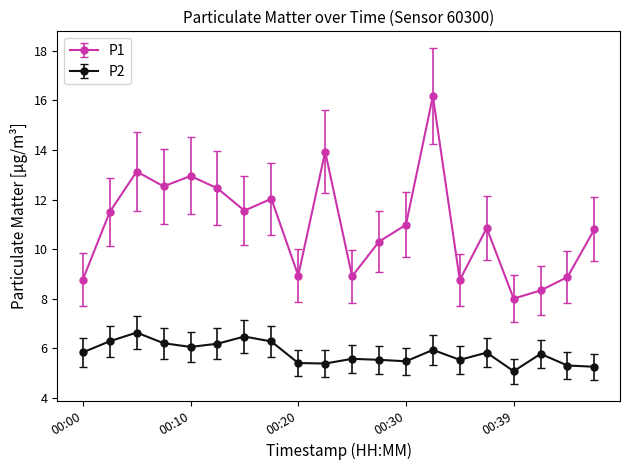

What is the smallest value displayed?

5.1